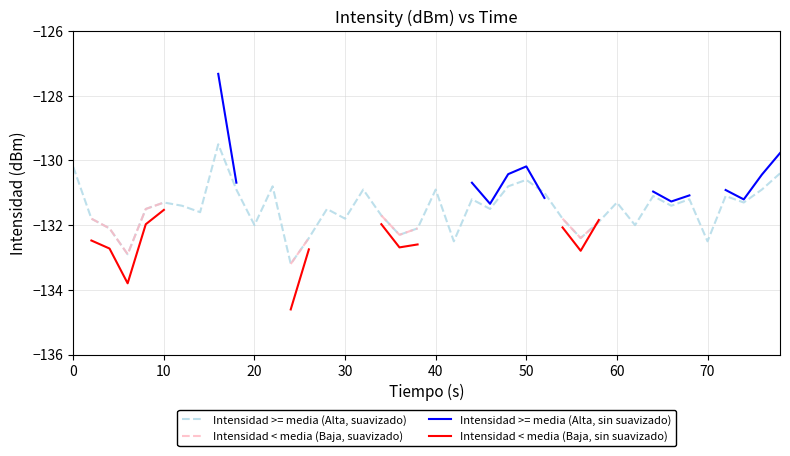

What is the minimum value for Intensidad >= media (Alta, suavizado)?

-133.2